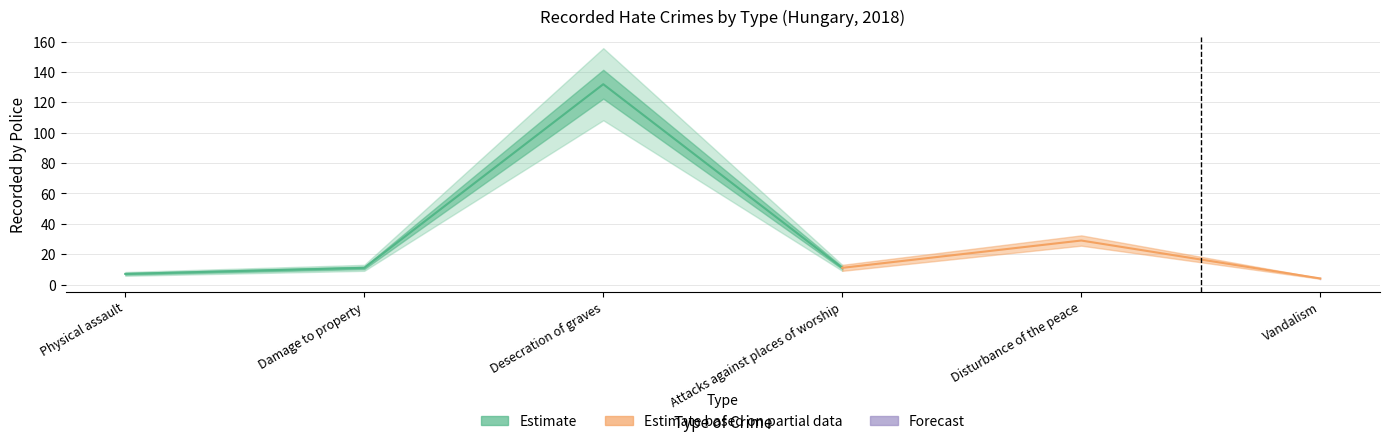

Reading left to right, transcribe all the data shown in this chart.

7	11	132	11	29	4